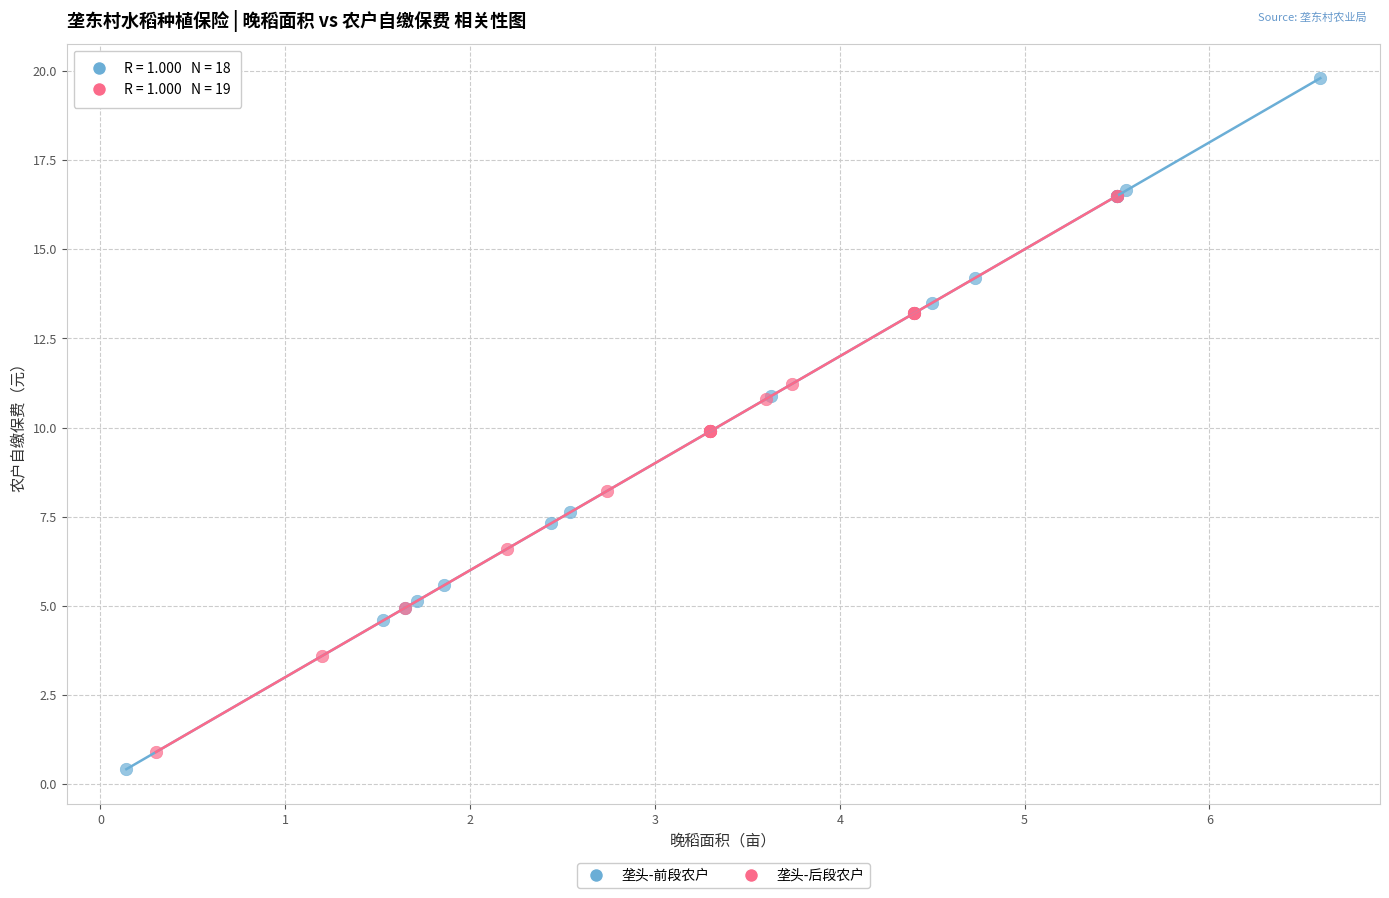

Which series has the widest spread of Y values?

垄头-前段农户